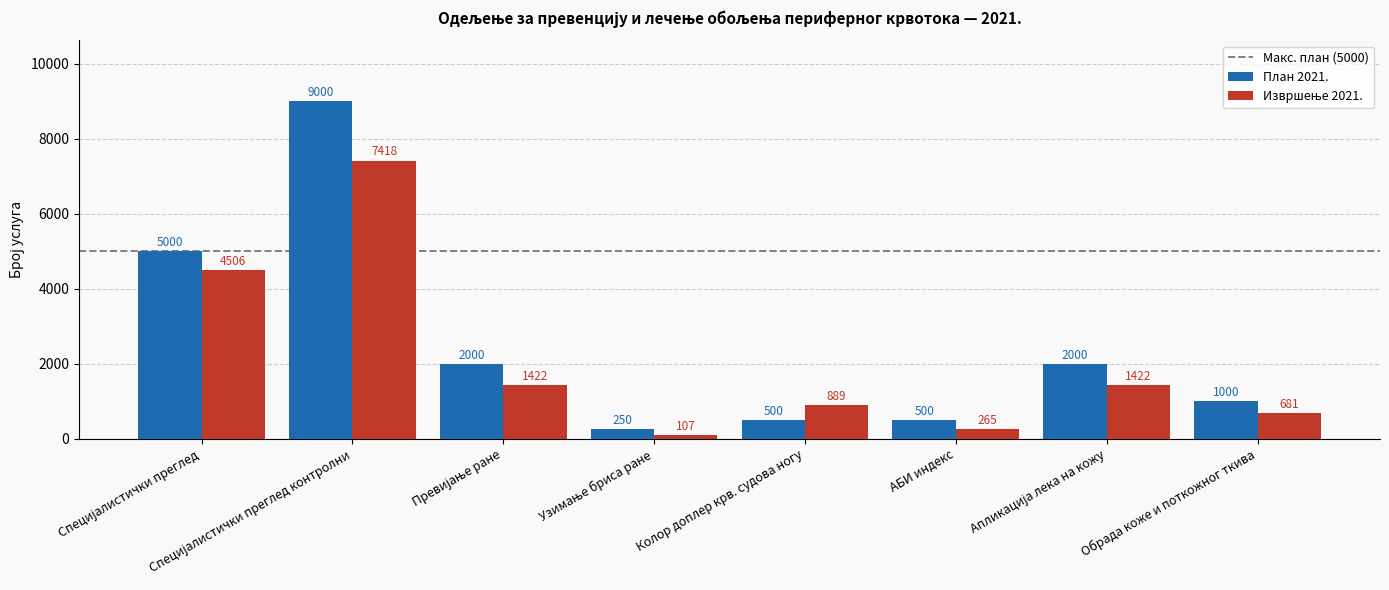

Which series has the largest range (max minus min)?

План 2021.